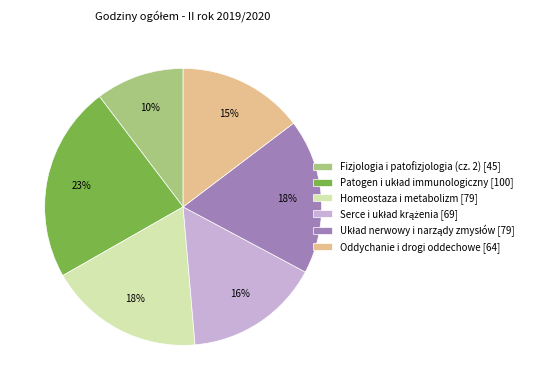

Is it true that Oddychanie i drogi oddechowe is 2% of the pie?

False